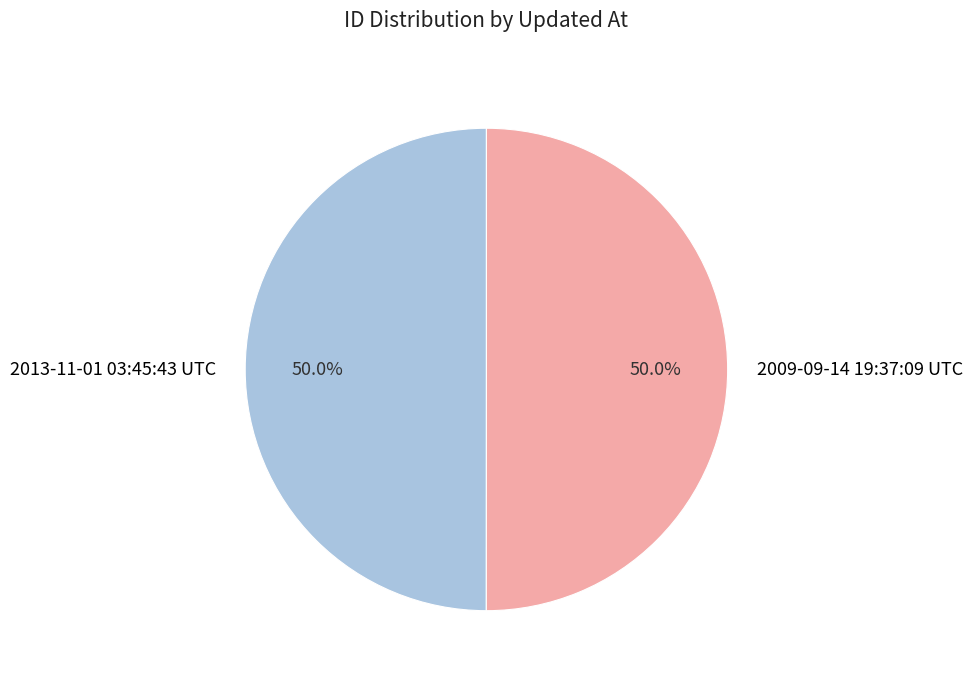

Count the number of slices in the pie.

2